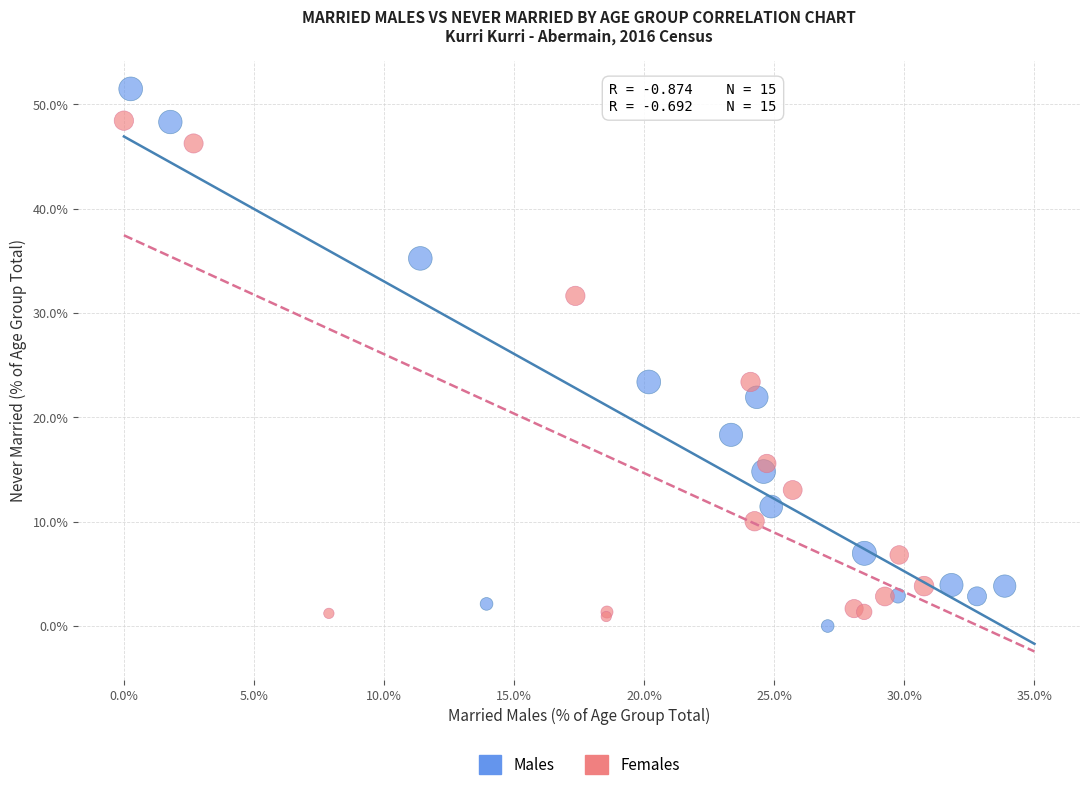

Which series reaches the maximum Y coordinate?

Males